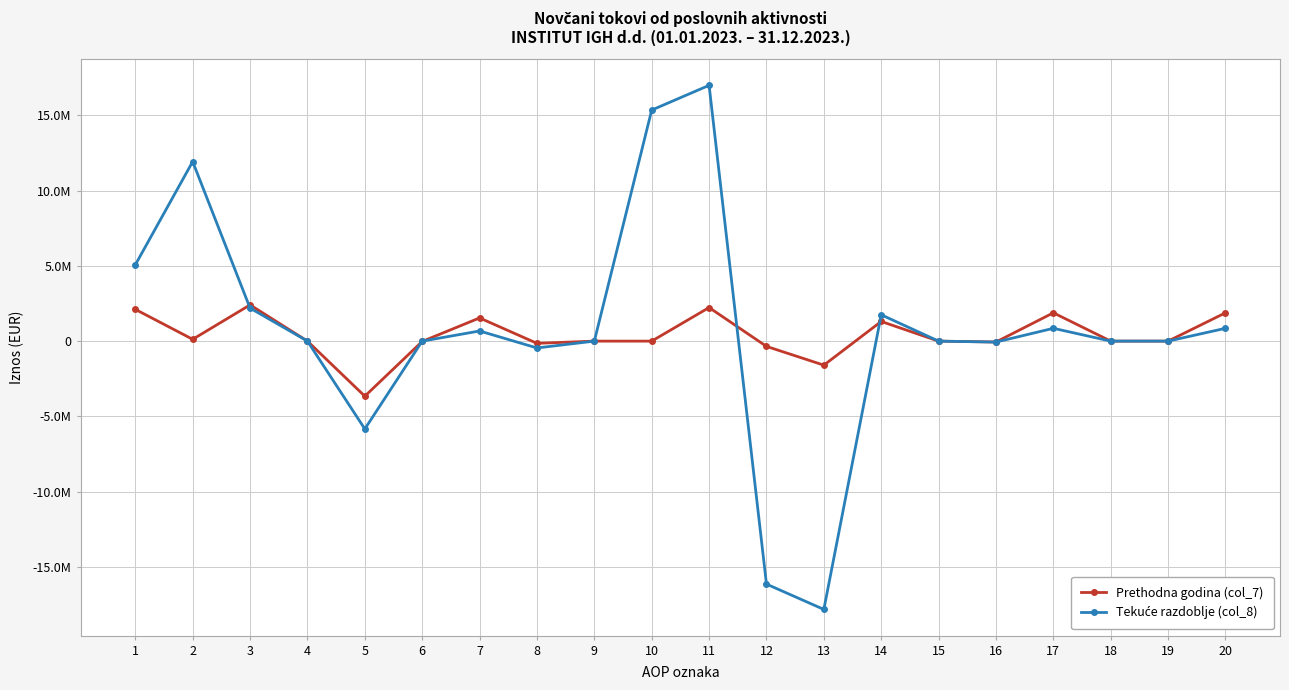

What is the average value of the Prethodna godina (col_7) series?

382479